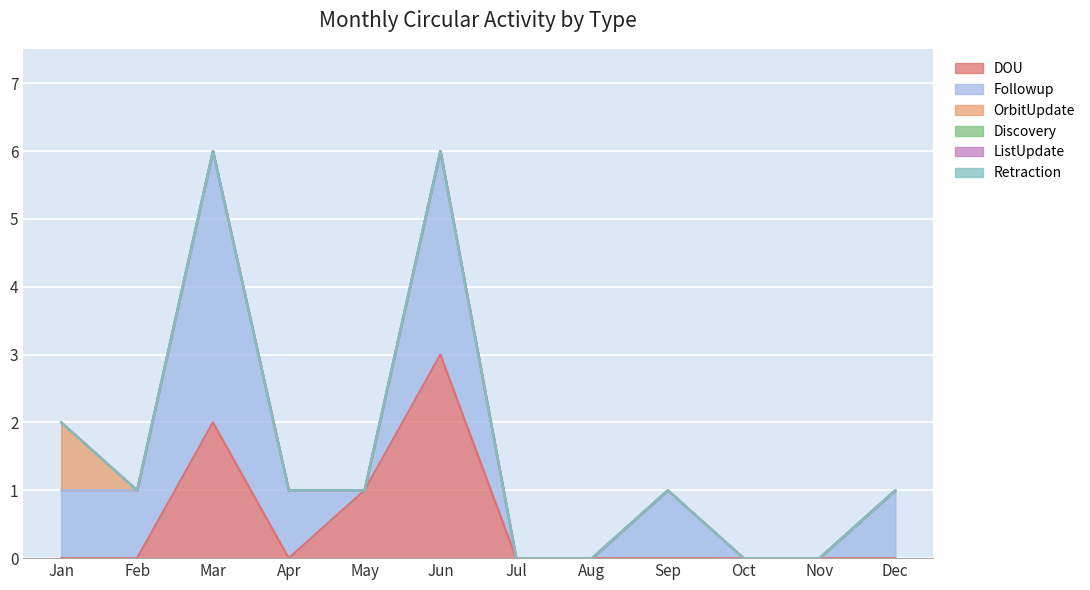

Reading left to right, transcribe all the data shown in this chart.

DOU: 0	0	2	0	1	3	0	0	0	0	0	0
Followup: 1	1	4	1	0	3	0	0	1	0	0	1
OrbitUpdate: 1	0	0	0	0	0	0	0	0	0	0	0
Discovery: 0	0	0	0	0	0	0	0	0	0	0	0
ListUpdate: 0	0	0	0	0	0	0	0	0	0	0	0
Retraction: 0	0	0	0	0	0	0	0	0	0	0	0